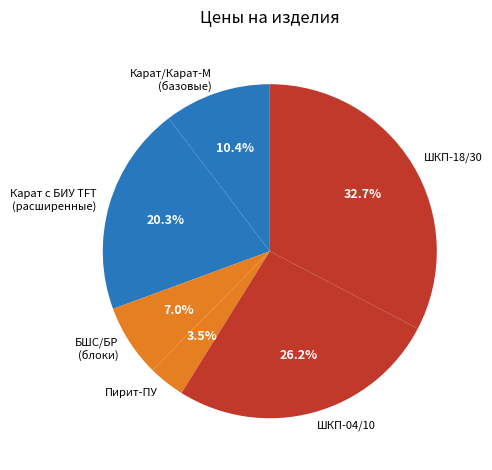

Count the number of slices in the pie.

6